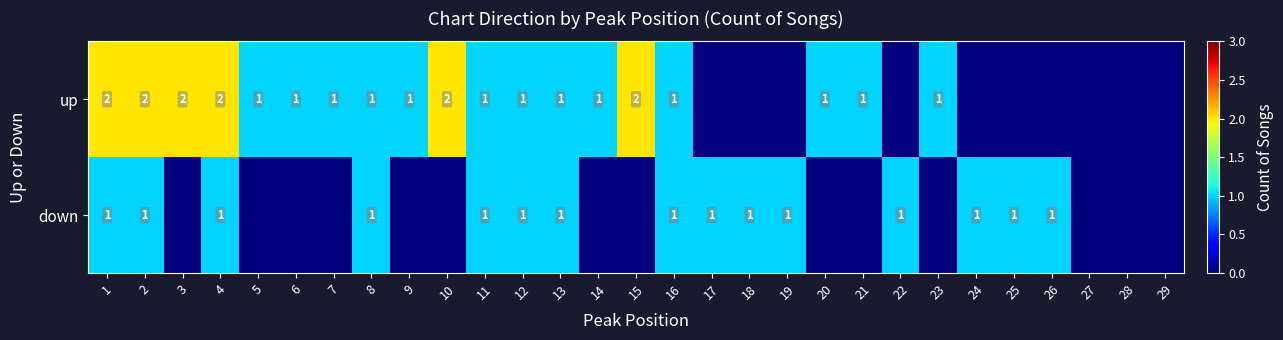

Is it true that up equals 4 at 4?

False